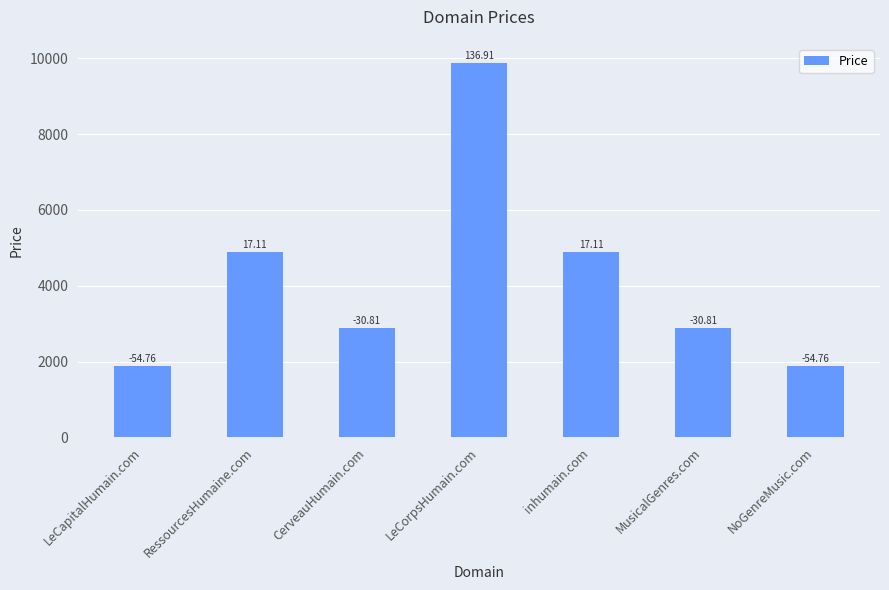

At which label does the data first exceed 2888?

RessourcesHumaine.com